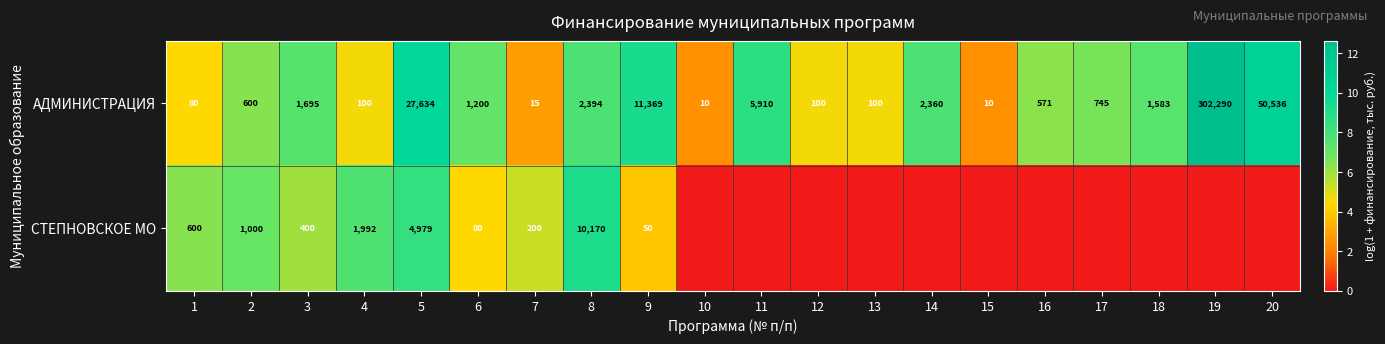

What is the spread (max minus min) of values at 4?

1892